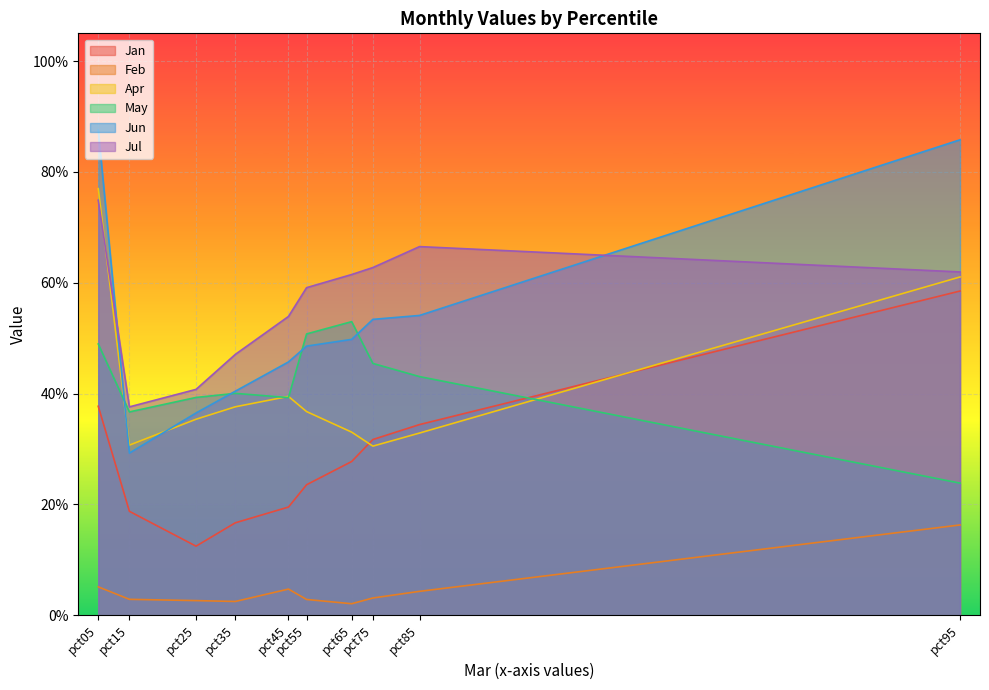

Where is the first local maximum for Feb?

pct45